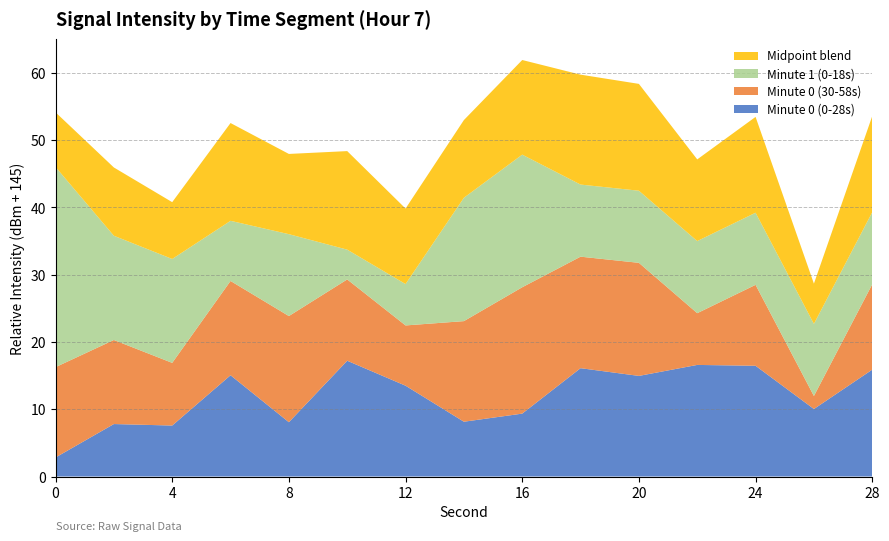

What is the total value across all series at 28?

53.6